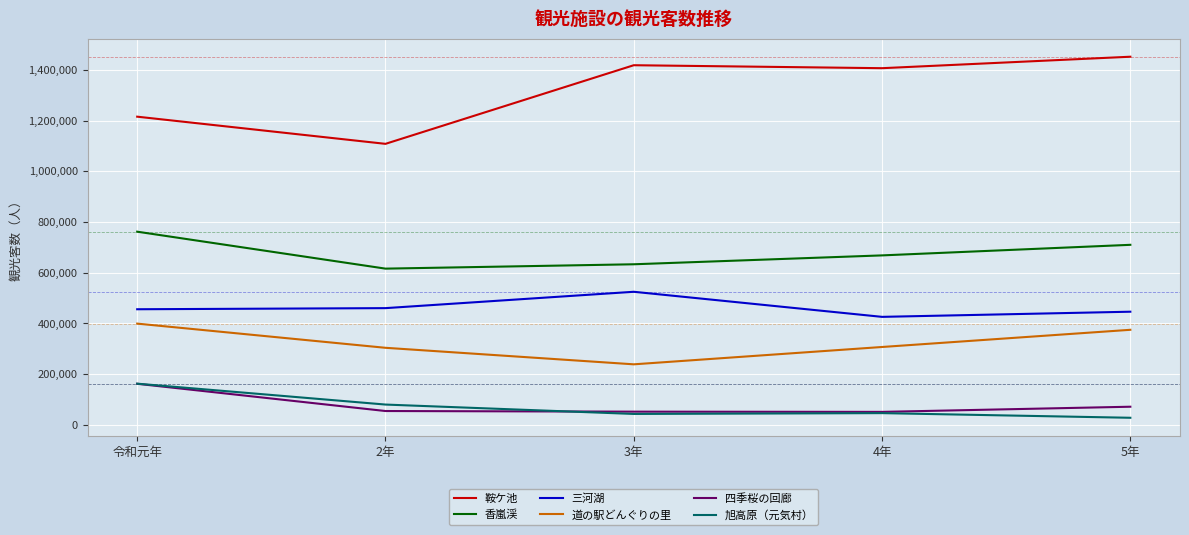

What is the average value of the 四季桜の回廊 series?

78564